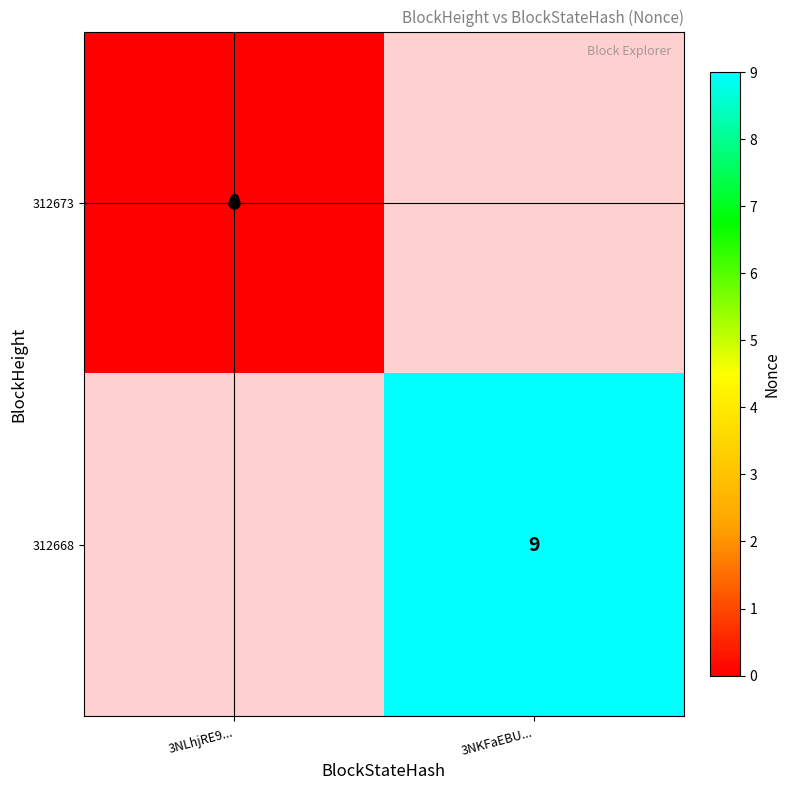

The value of 312668 at 3NKFaEBU... is 13. True or false?

False